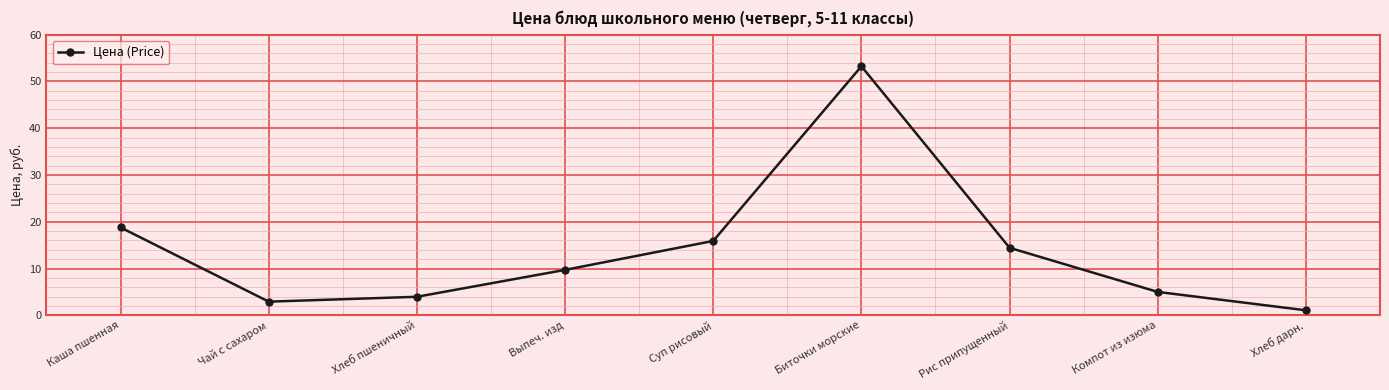

How many points are higher than both their immediate neighbors (excluding endpoints)?

1